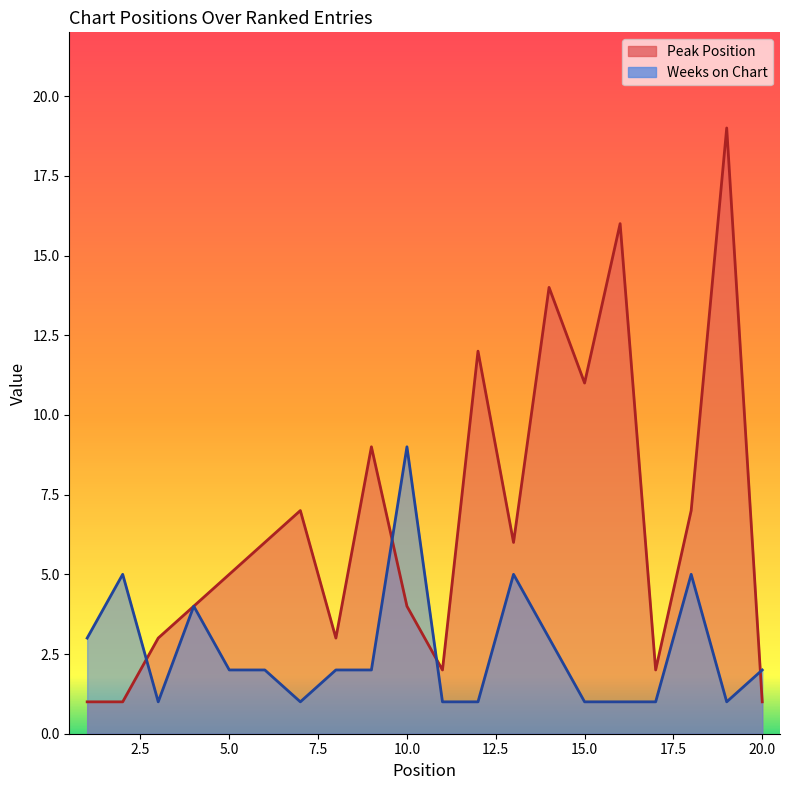

How many intersections are there between Weeks on Chart and Peak Position?

4